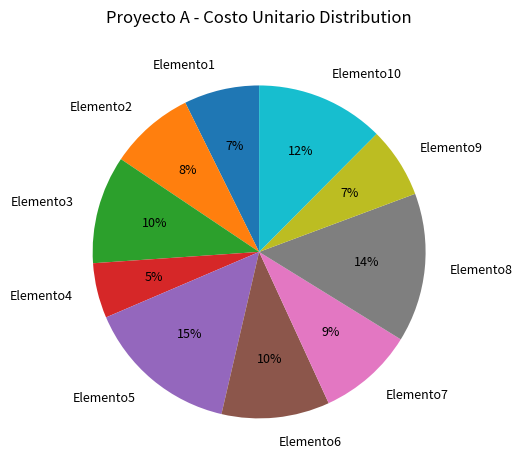

To the nearest percent, what portion does Elemento5 represent?

15%